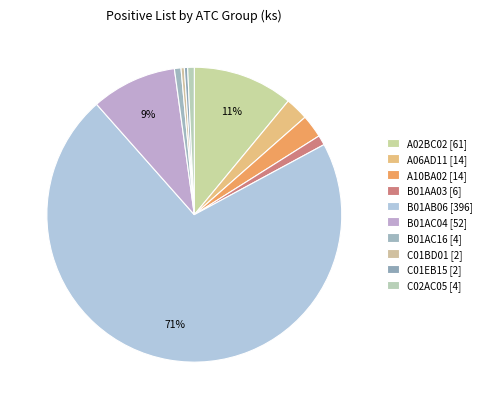

Which slice is the largest?

B01AB06